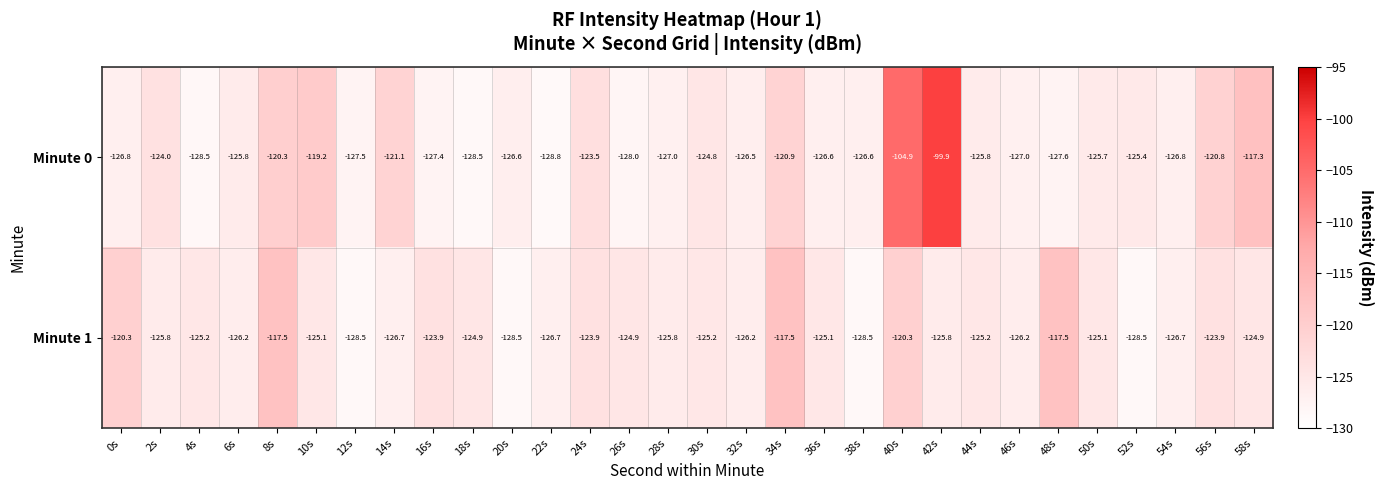

The value of Minute 1 at 54s is -126.7. True or false?

True